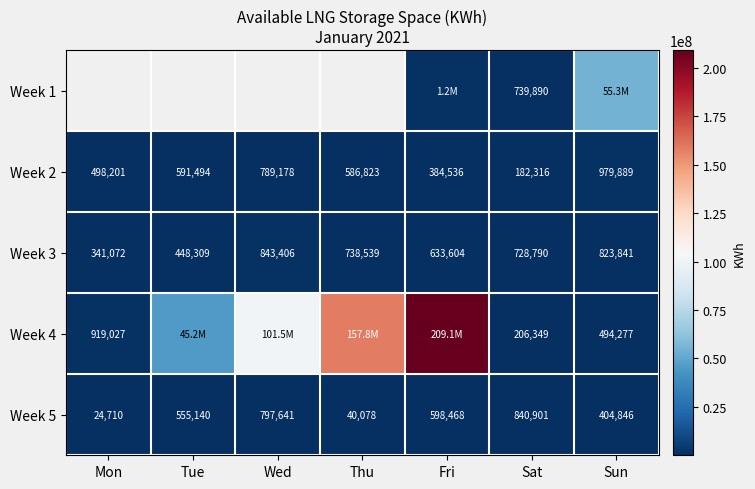

What is the difference between the second highest and minimum values in the Week 2 series?

606862